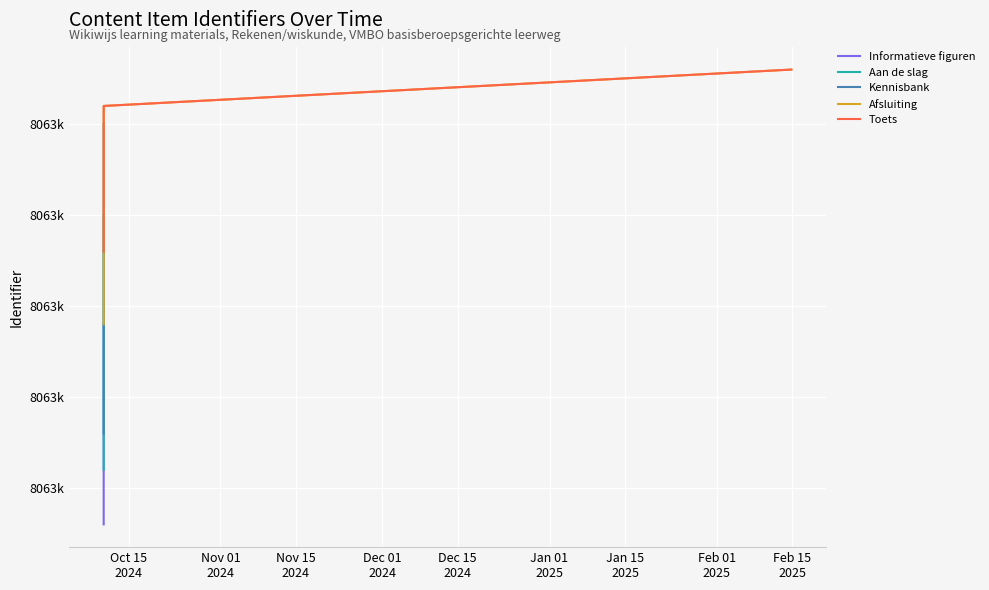

What is the value of the Rekenen/wiskunde items point at the 5th from the left?

8063143